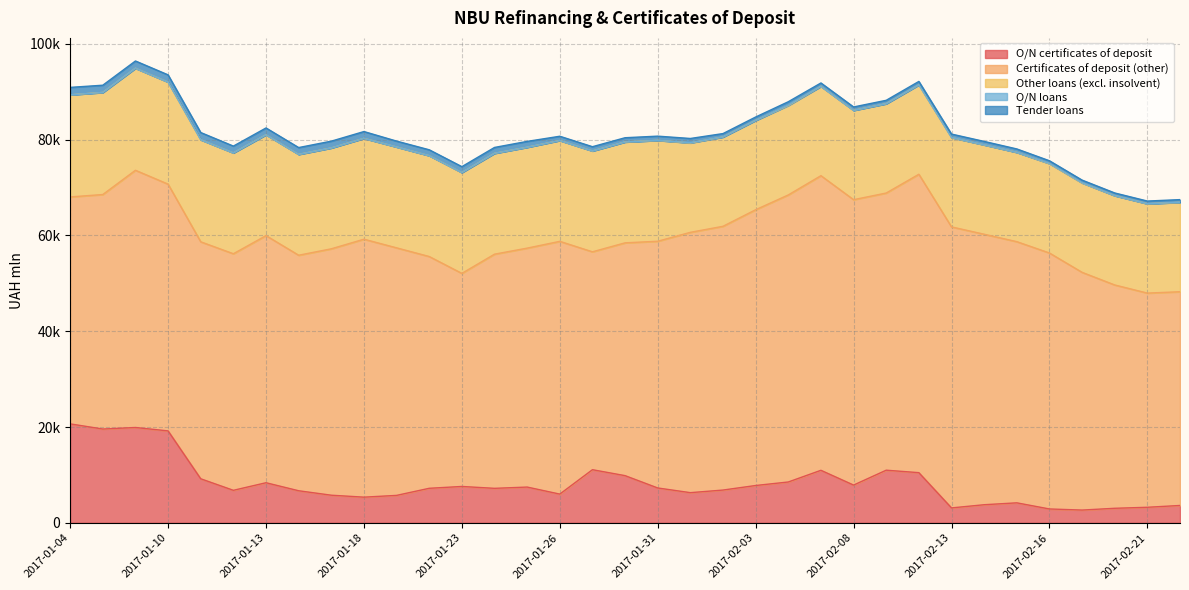

Between 2017-01-16 and 2017-02-10, which is larger?

2017-02-10